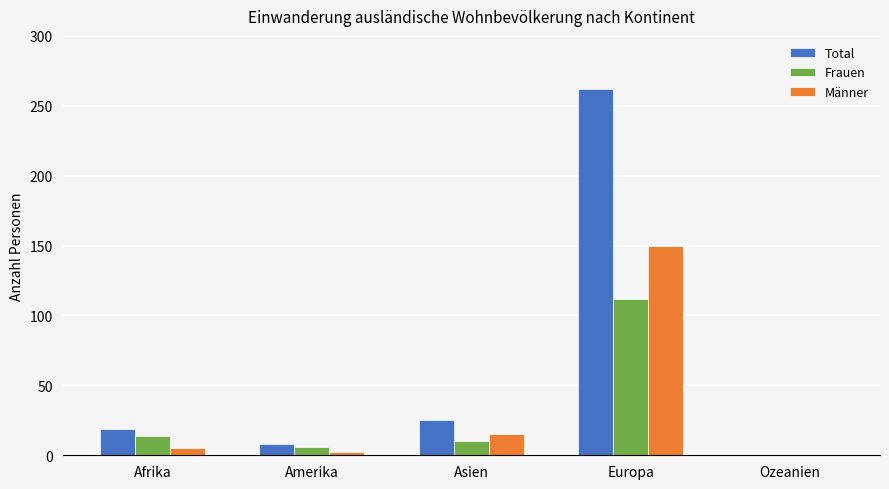

True or false: Frauen has a value of -76 at Ozeanien.

False